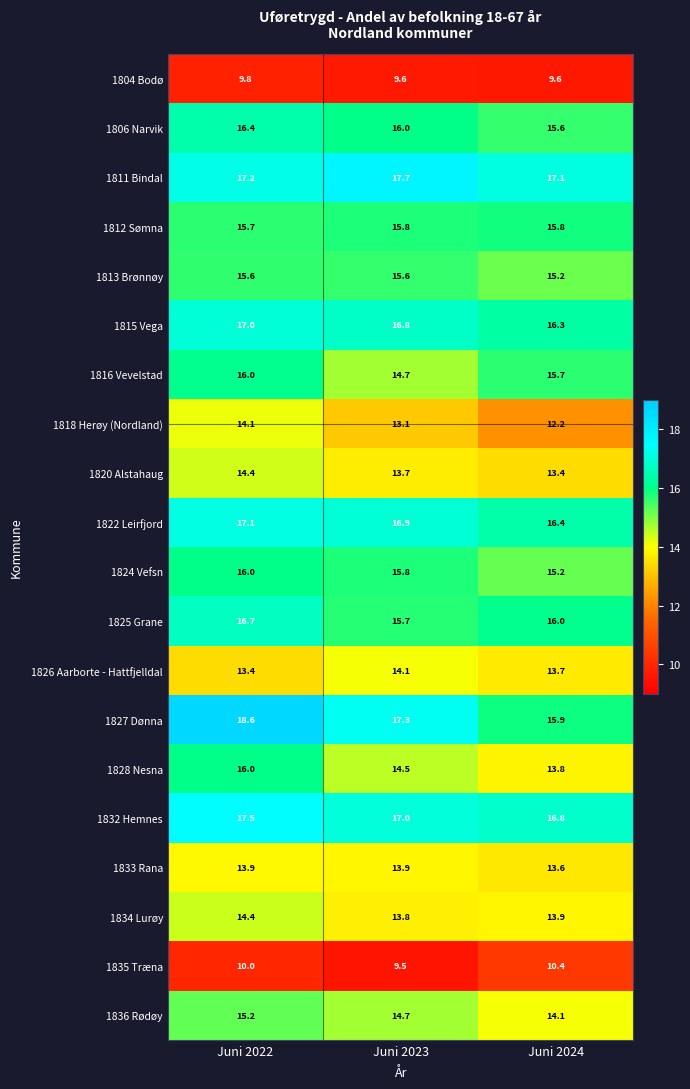

List the labels in order of 1836 Rødøy value, smallest first.

Juni 2024, Juni 2023, Juni 2022